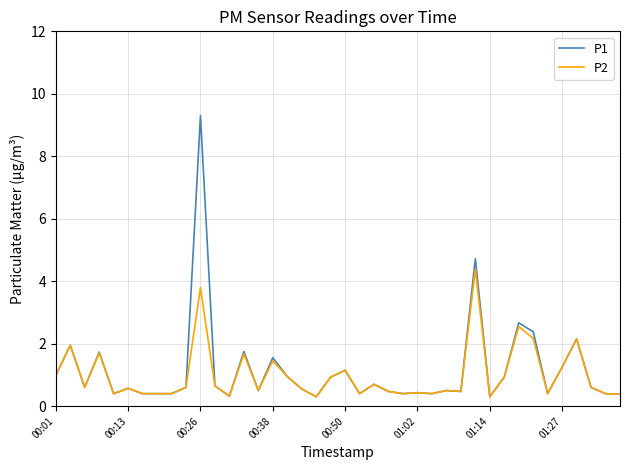

Which series has the largest range (max minus min)?

P1